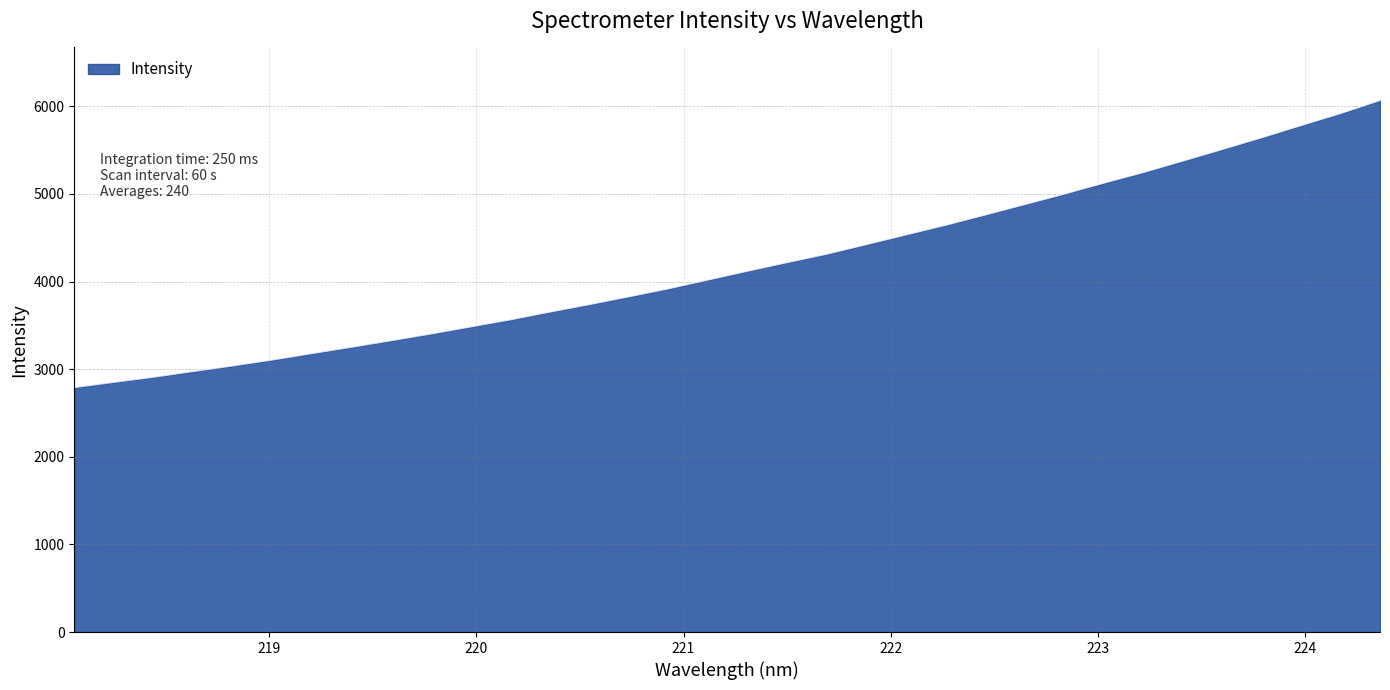

What is the smallest value displayed?

2788.6